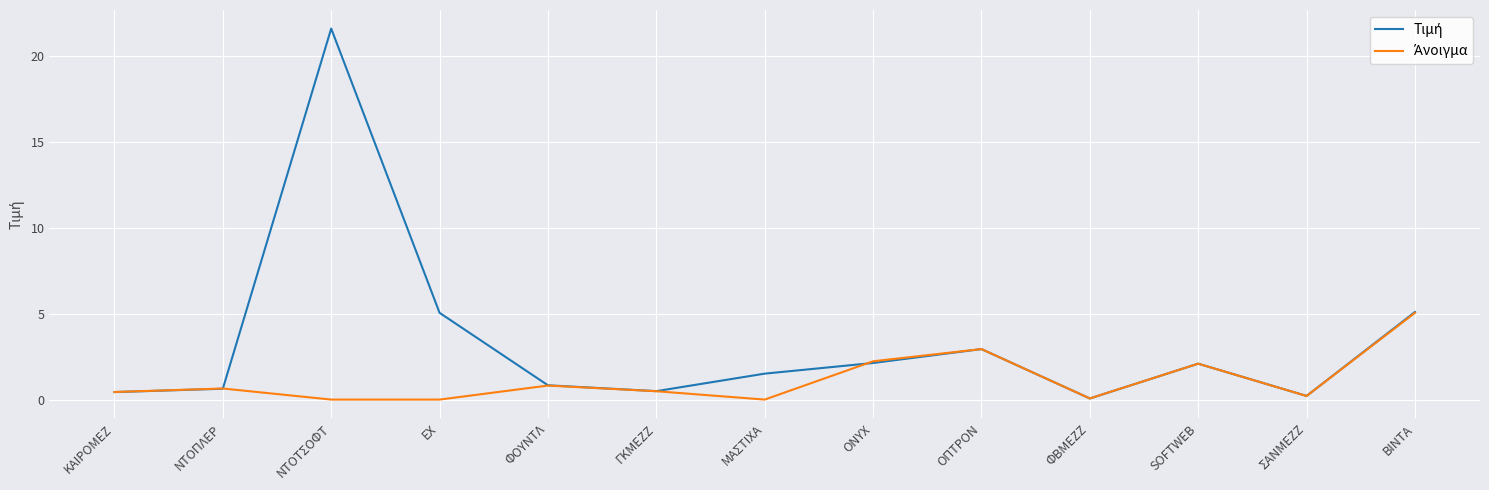

At which category is the sum across all series the highest?

ΝΤΟΤΣΟΦΤ